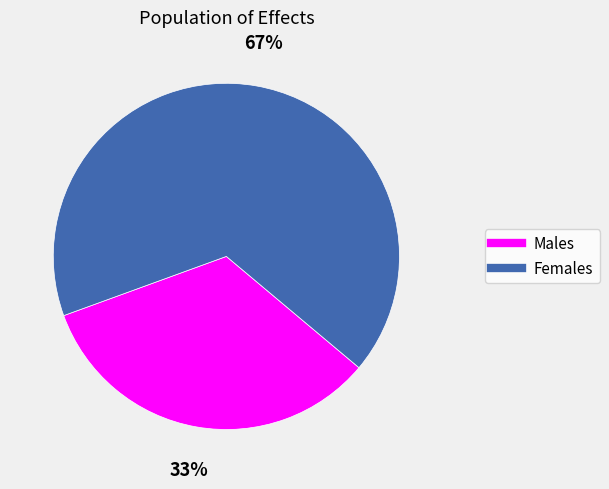

How many segments does this pie chart have?

2